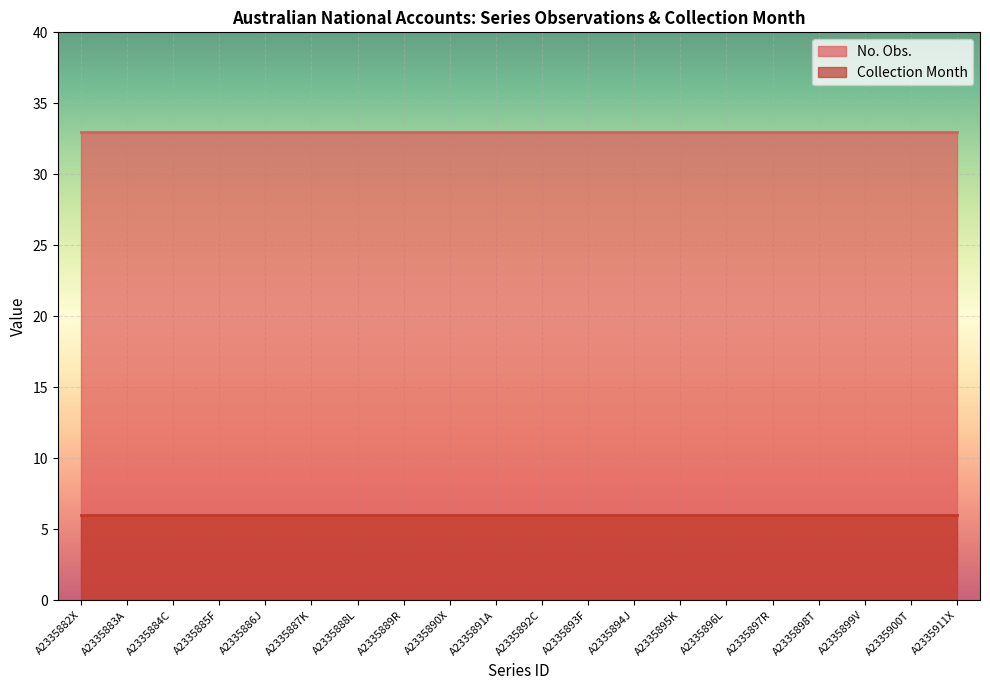

The value of Collection Month at A2335887K is 4. True or false?

False